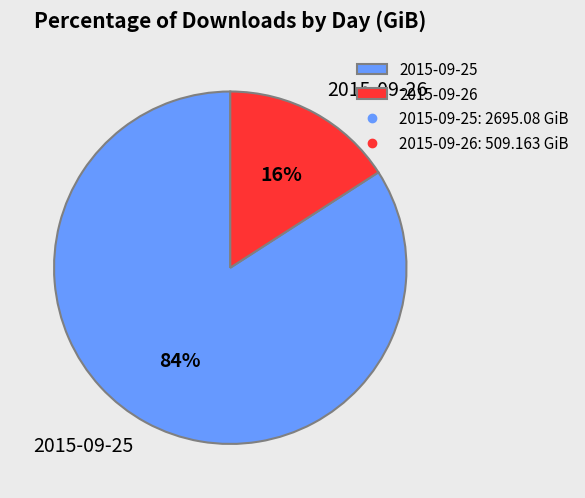

What is the largest slice in the pie chart?

2015-09-25